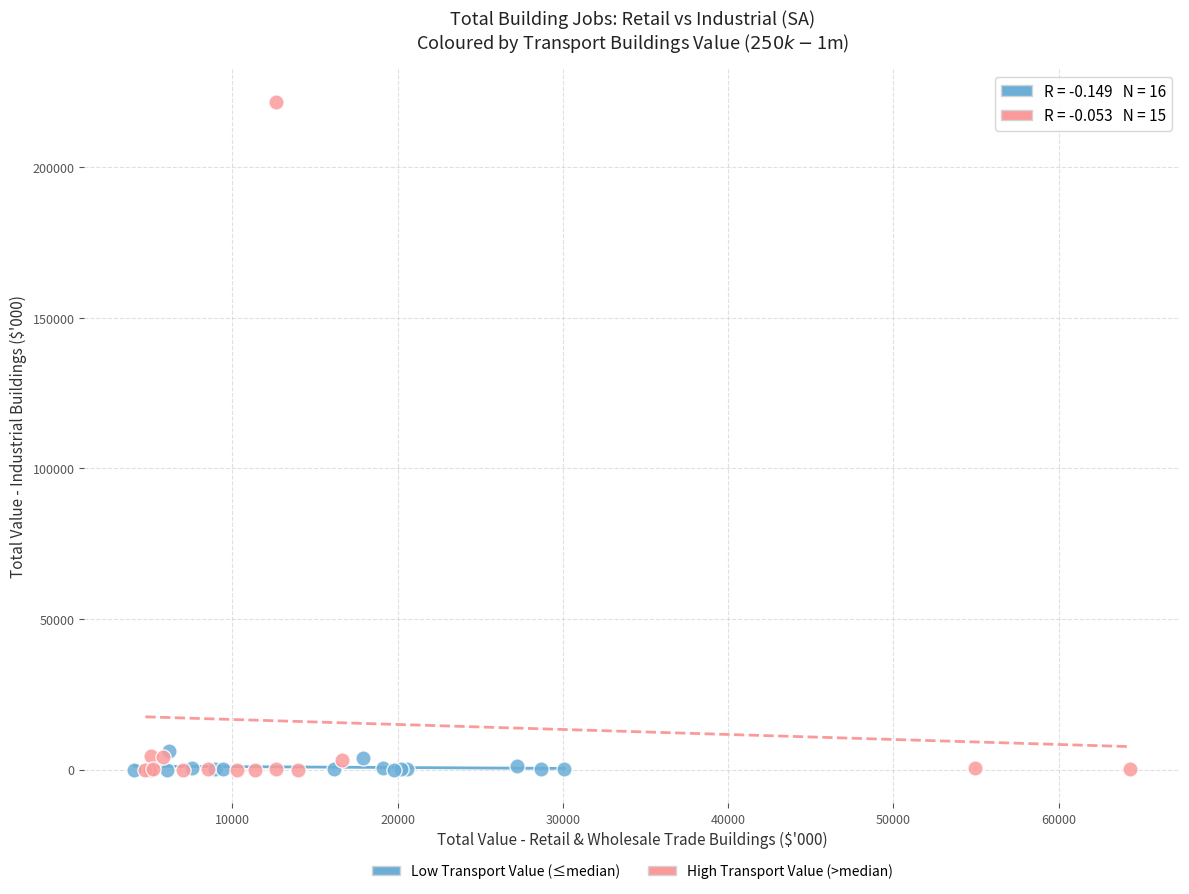

Which series has the largest Y range (max minus min)?

High Transport Value (>median)